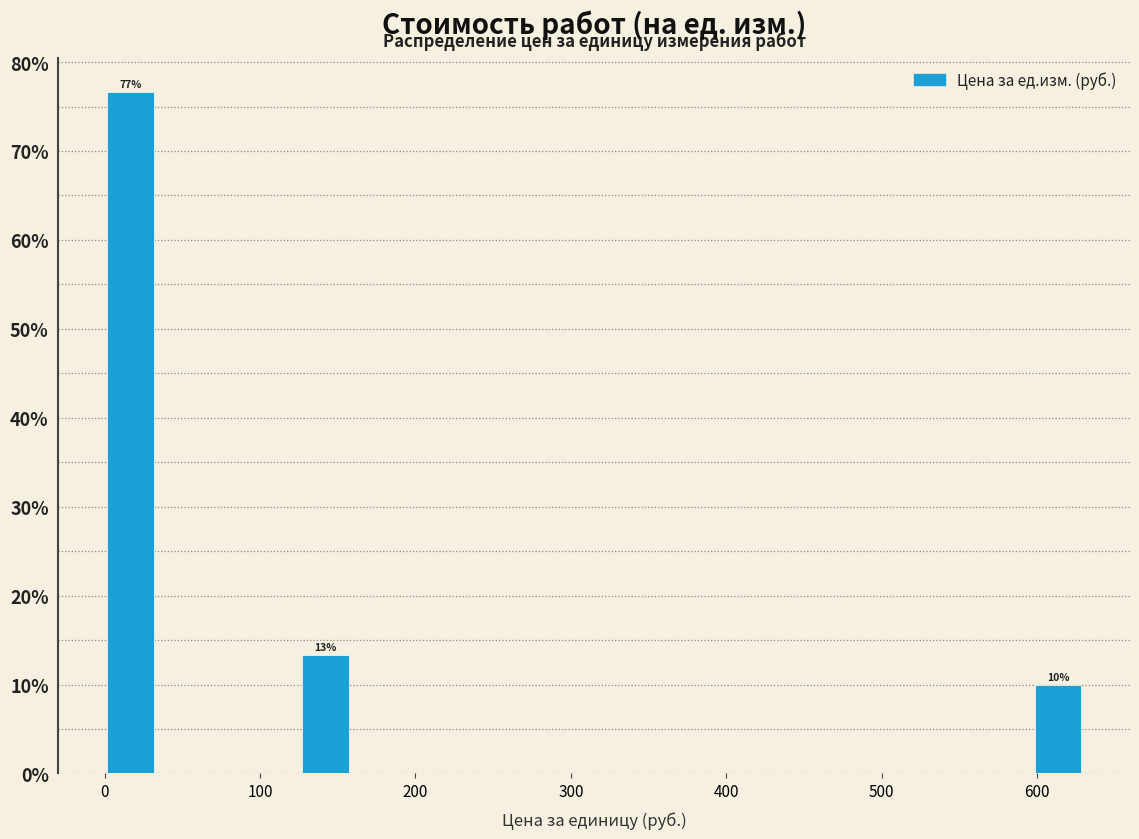

Read against the x-axis, roughly where is the centre of the tallest bar?

20